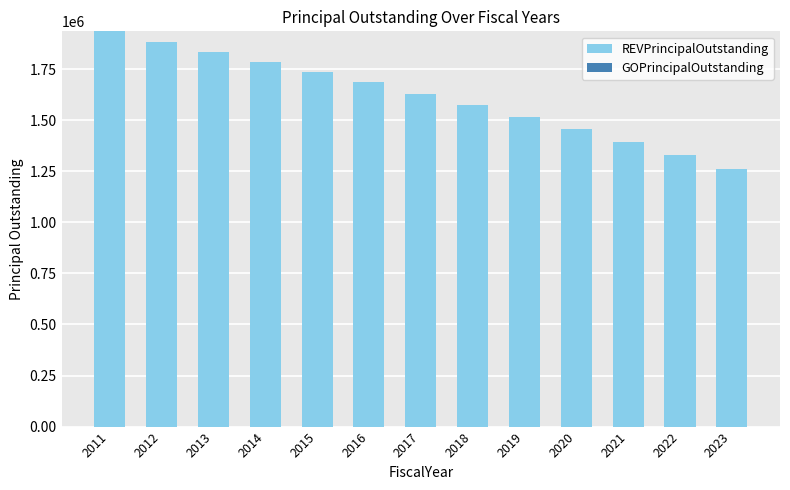

At which category does the chart reach its peak across all series?

2011